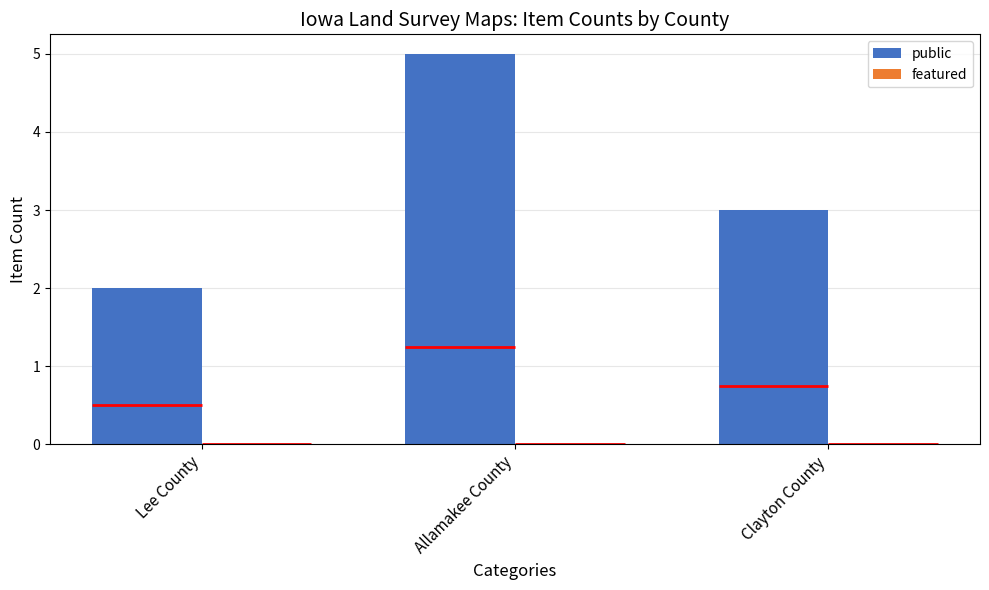

Rank the series by their average value, from lowest to highest.

featured, public